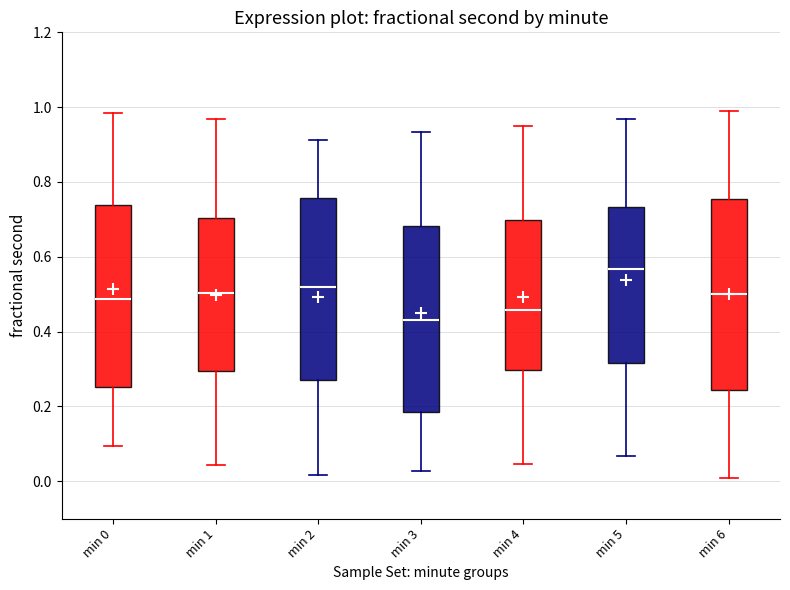

Reading left to right, read every box against the y-axis: the position of its median line, the range the box covers, and the ends of its whiskers. The values are not printed on the chart, so give them approximately, as read against the axis.

min 0: median 0.48, box 0.26 to 0.74, whiskers 0.10 to 0.98
min 1: median 0.50, box 0.30 to 0.70, whiskers 0.04 to 0.96
min 2: median 0.52, box 0.28 to 0.76, whiskers 0.02 to 0.92
min 3: median 0.44, box 0.18 to 0.68, whiskers 0.02 to 0.94
min 4: median 0.46, box 0.30 to 0.70, whiskers 0.04 to 0.94
min 5: median 0.56, box 0.32 to 0.74, whiskers 0.06 to 0.96
min 6: median 0.50, box 0.24 to 0.76, whiskers 0.00 to 0.98